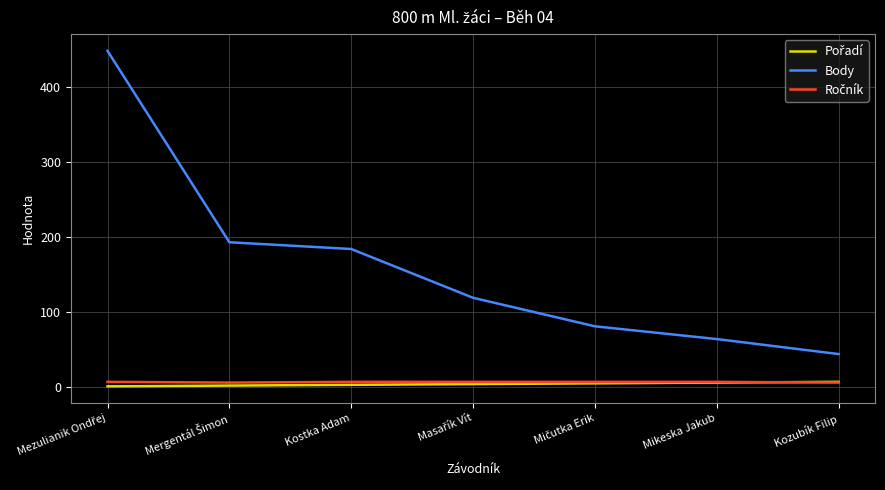

Which series has the largest total across all categories?

Body